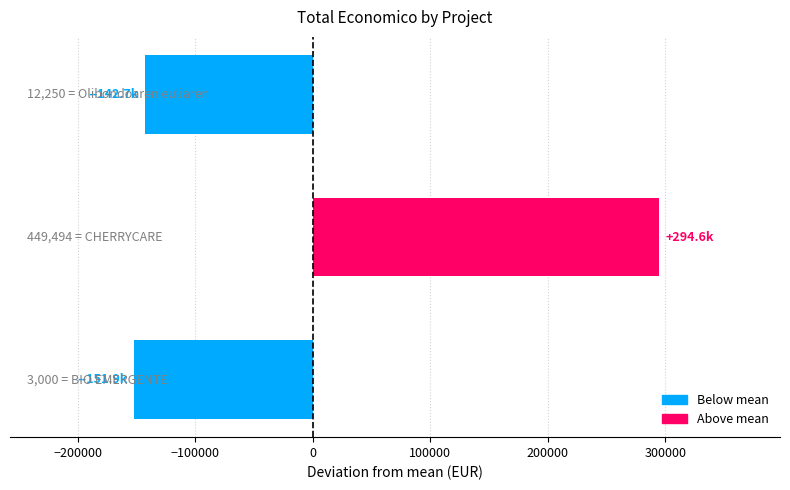

What is the maximum value shown in the chart?

294579.3